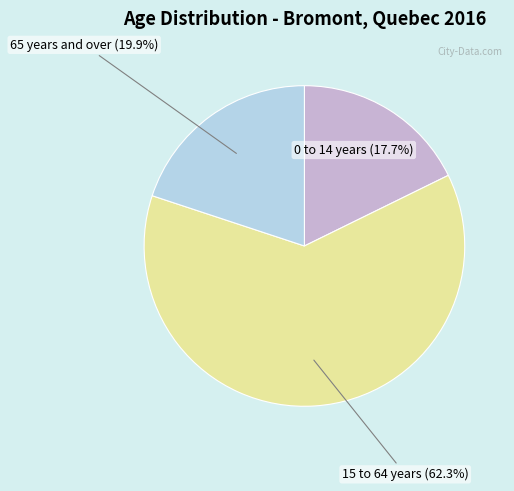

Rank the categories by value from lowest to highest.

0 to 14 years (17.7%), 65 years and over (19.9%), 15 to 64 years (62.3%)